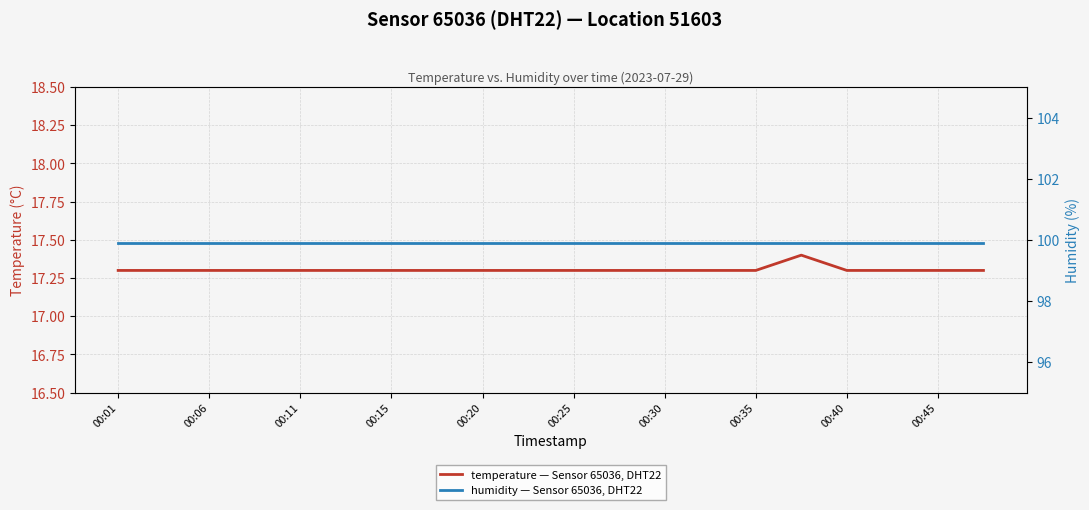

Rank the categories by humidity — Sensor 65036, DHT22 value from highest to lowest.

00:01, 00:06, 00:11, 00:15, 00:20, 00:25, 00:30, 00:35, 00:40, 00:45, 10, 11, 12, 13, 14, 15, 16, 17, 18, 19